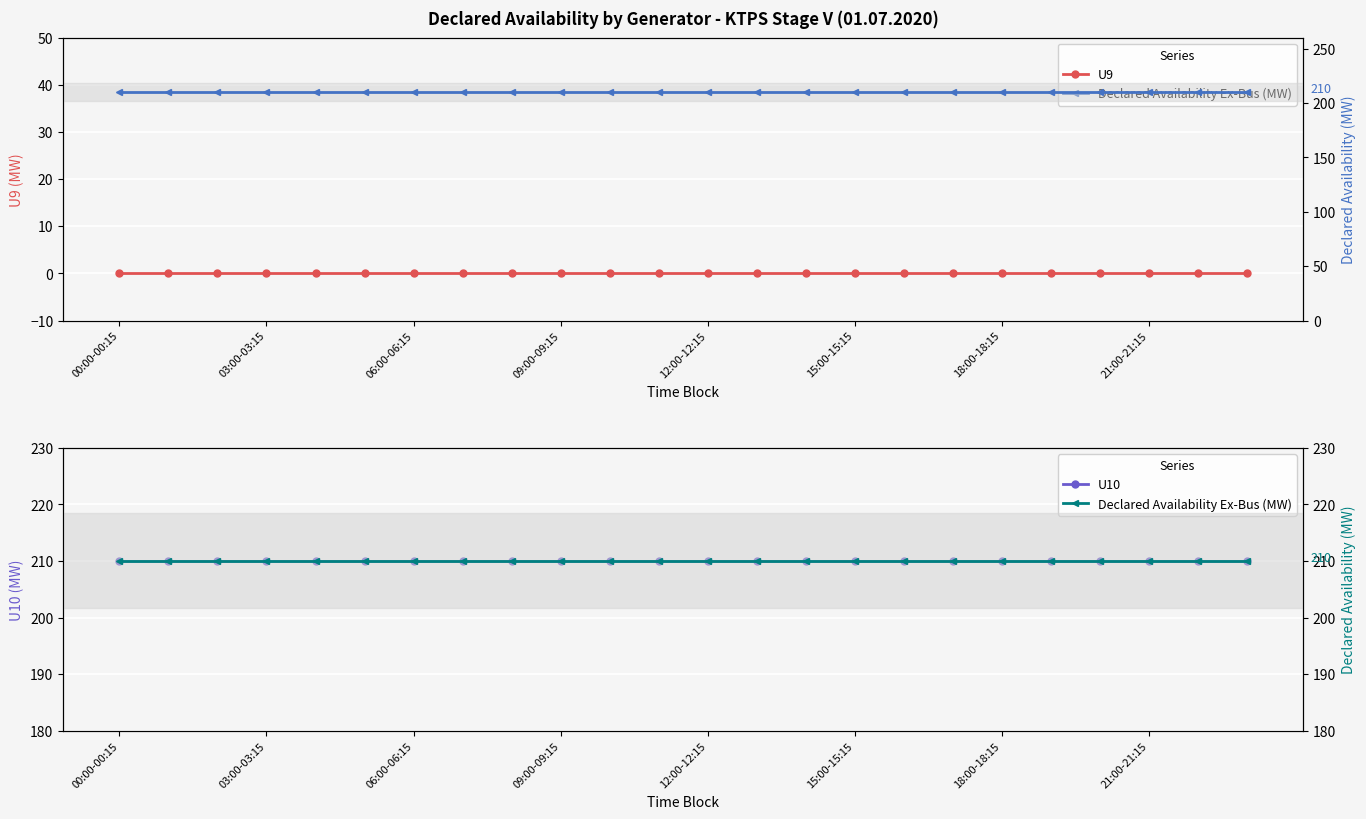

At which category is the sum across all series the highest?

00:00-00:15